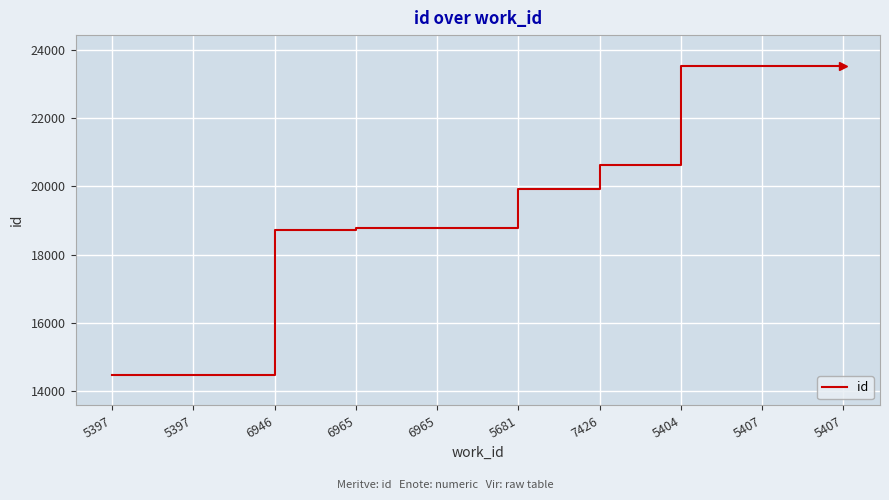

What is the change in value from 6965 to 5407?

+4741